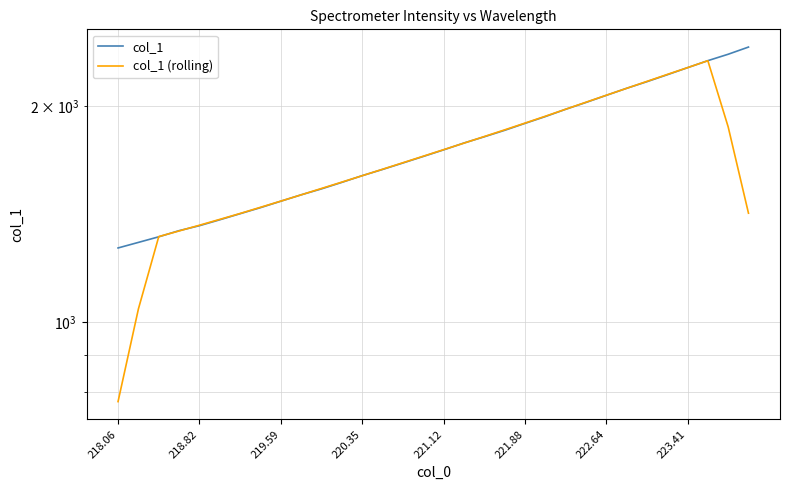

How many values in the col_1 series are below 1736?

16